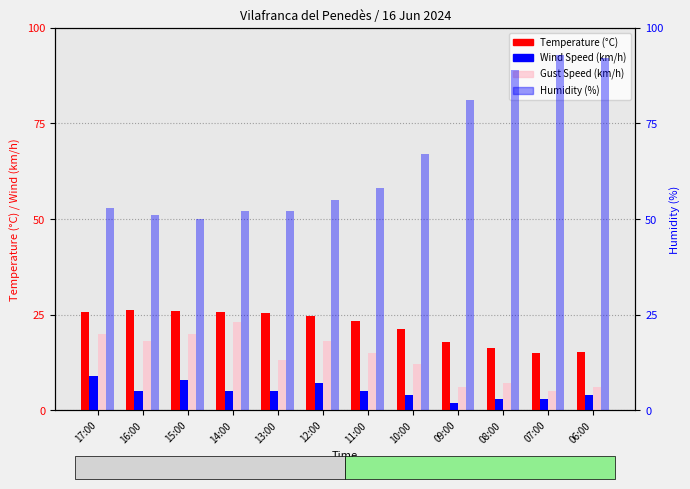

What position from the right is 13:00?

8